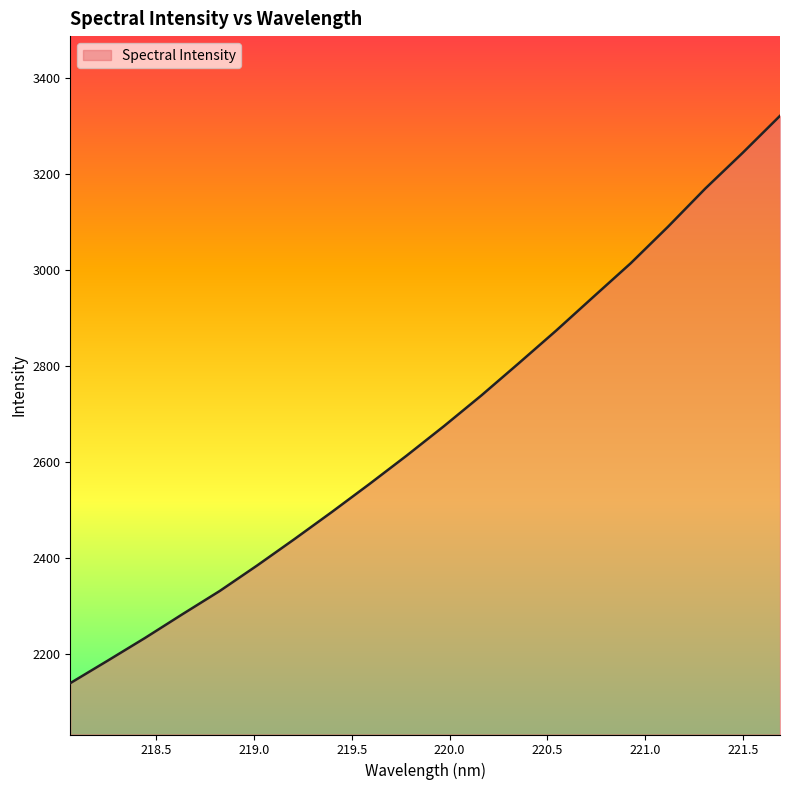

What is the minimum value shown in the chart?

2139.8